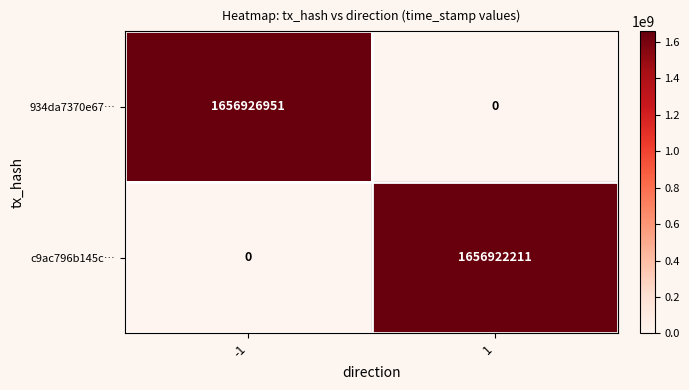

Reading left to right, extract all data points from this chart.

934da7370e67…: 1656926951	0
c9ac796b145c…: 0	1656922211